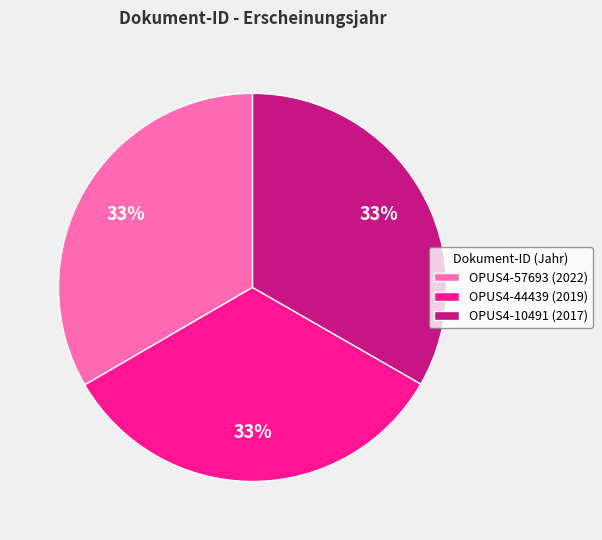

How many segments does this pie chart have?

3